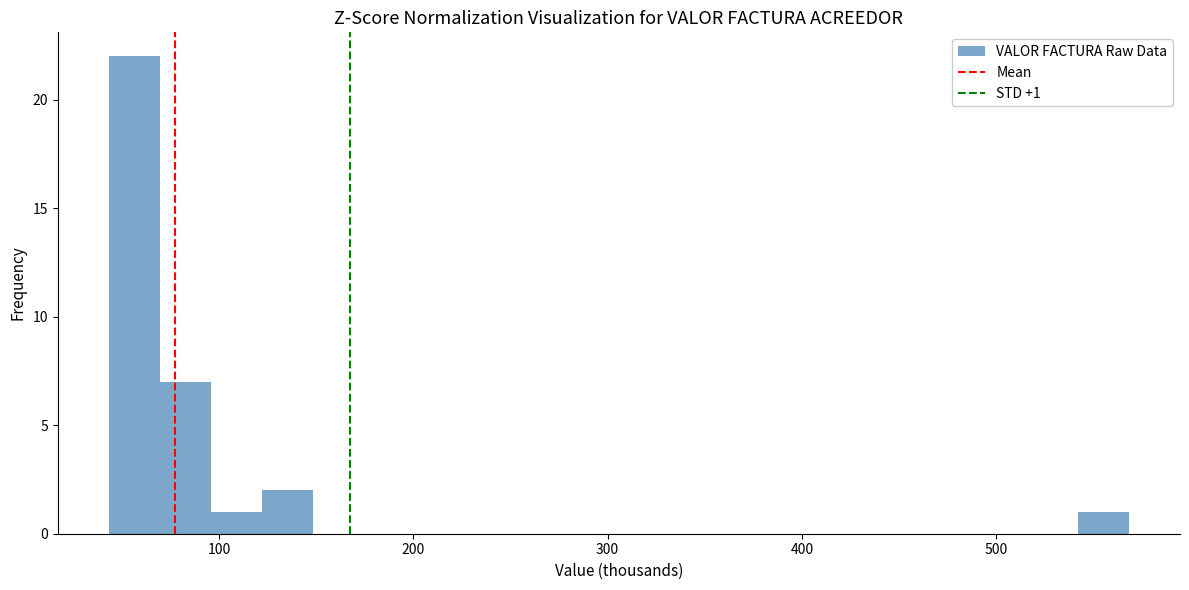

Read against the x-axis, roughly where is the centre of the tallest bar?

60